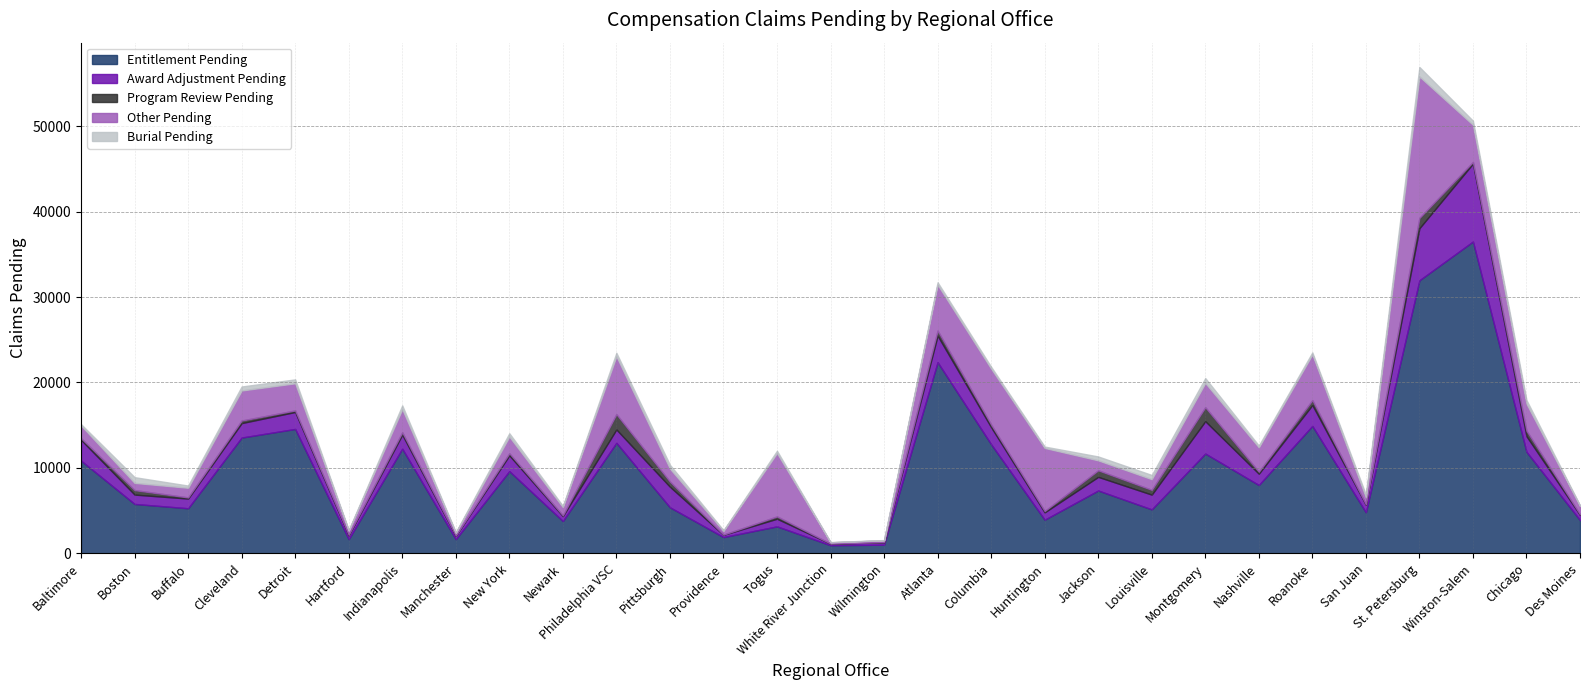

Which series has the widest spread of values?

Entitlement Pending